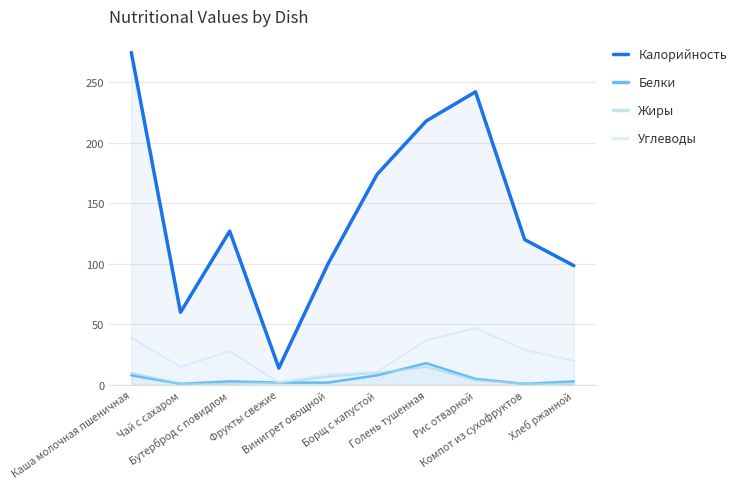

True or false: Калорийность and Белки cross at least once.

False